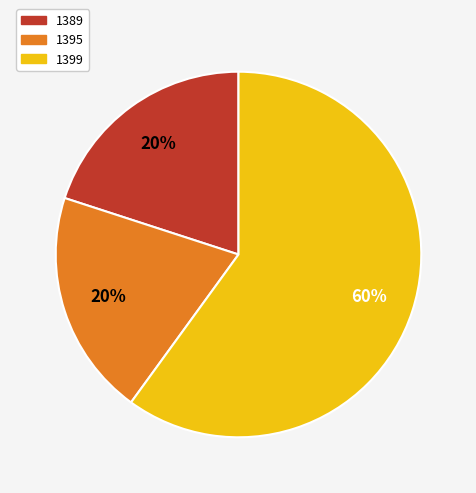

How many segments does this pie chart have?

3